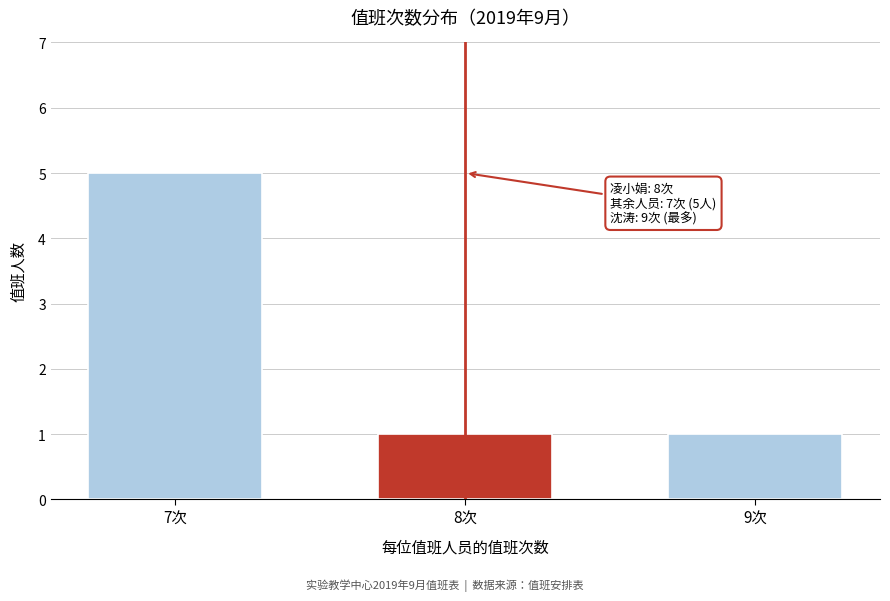

Reading left to right, what are all the values shown in this chart?

7次=5	8次=1	9次=1